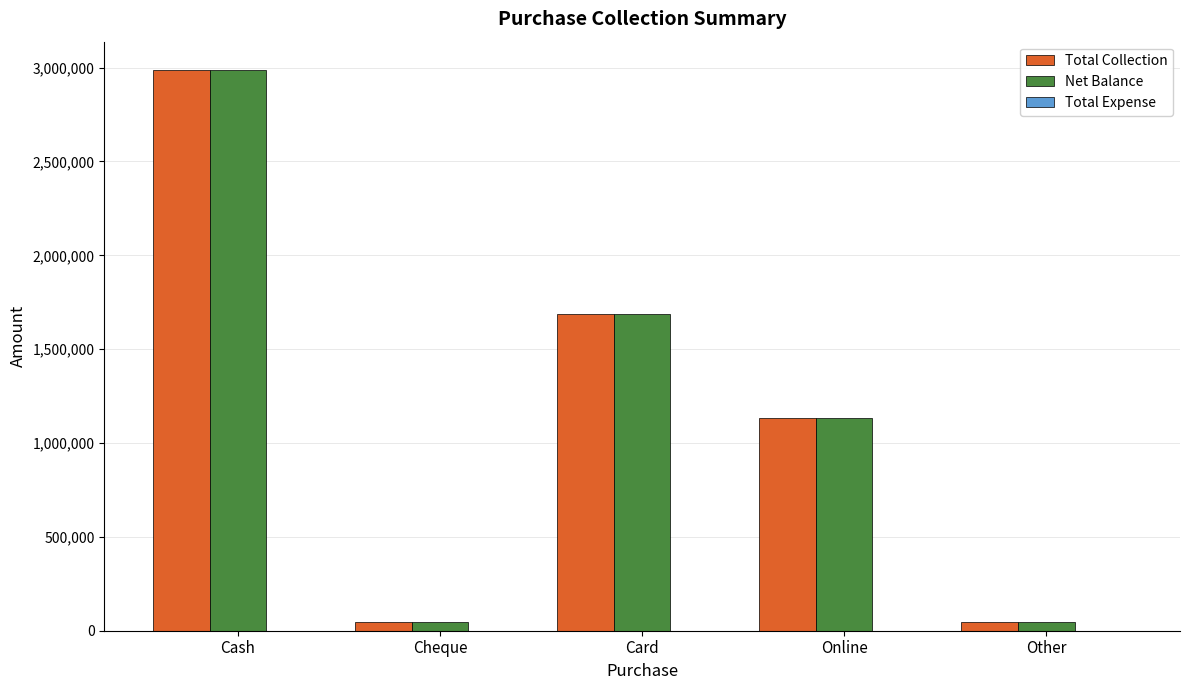

Which label corresponds to the largest value in the chart?

Cash